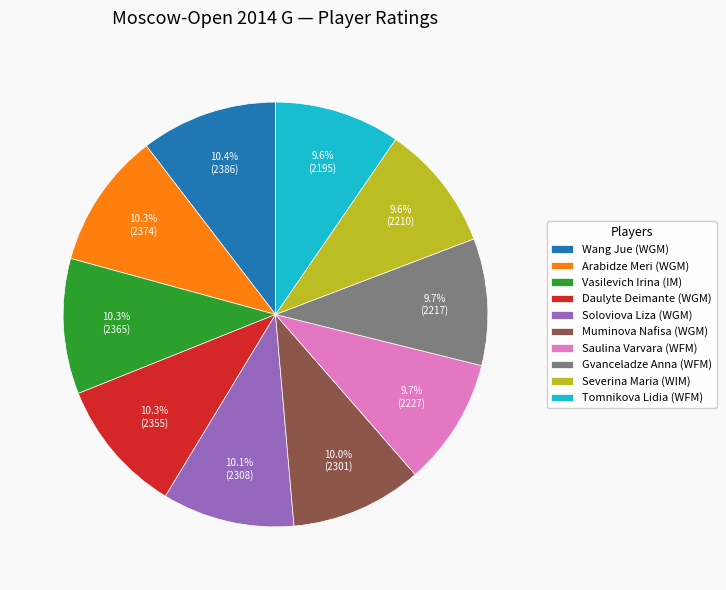

To the nearest percent, what is the difference between the largest and smallest slice percentages?

1%